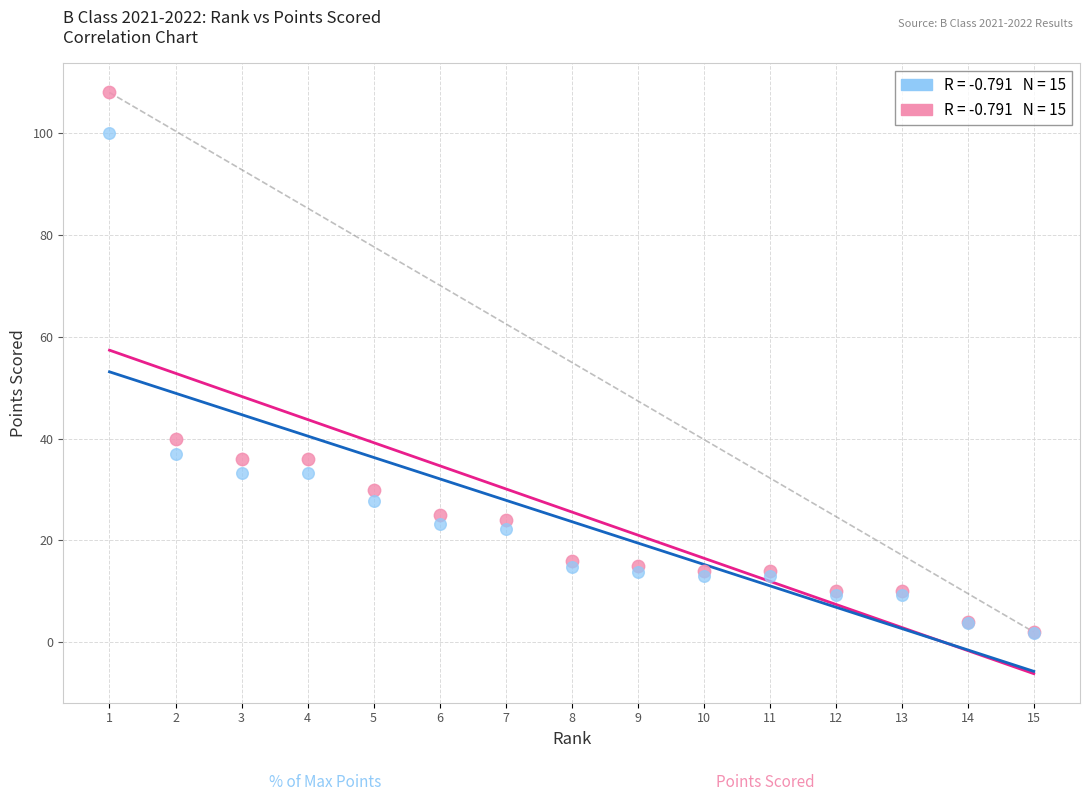

Across all series, what Y value is closest to 54?

40.0